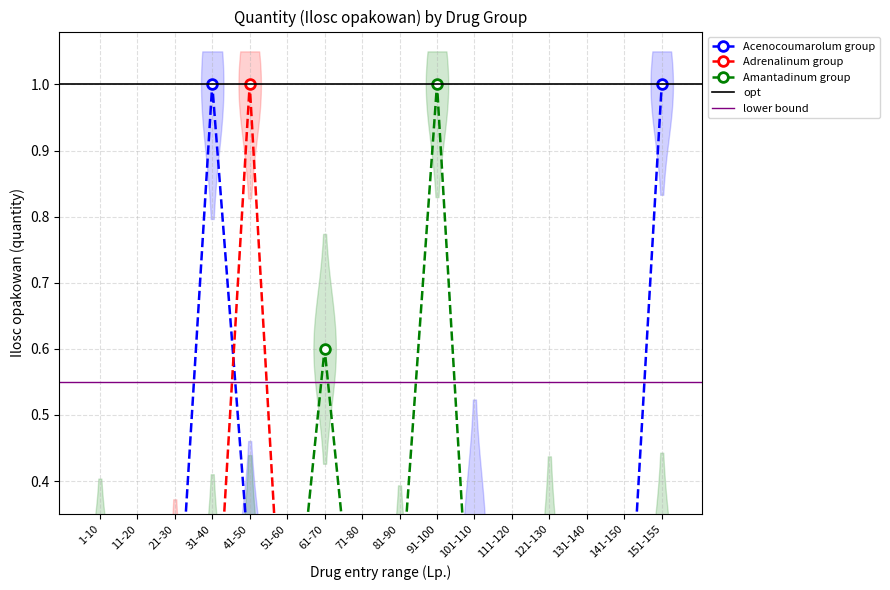

True or false: Adrenalinum group and Acenocoumarolum group cross at least once.

True